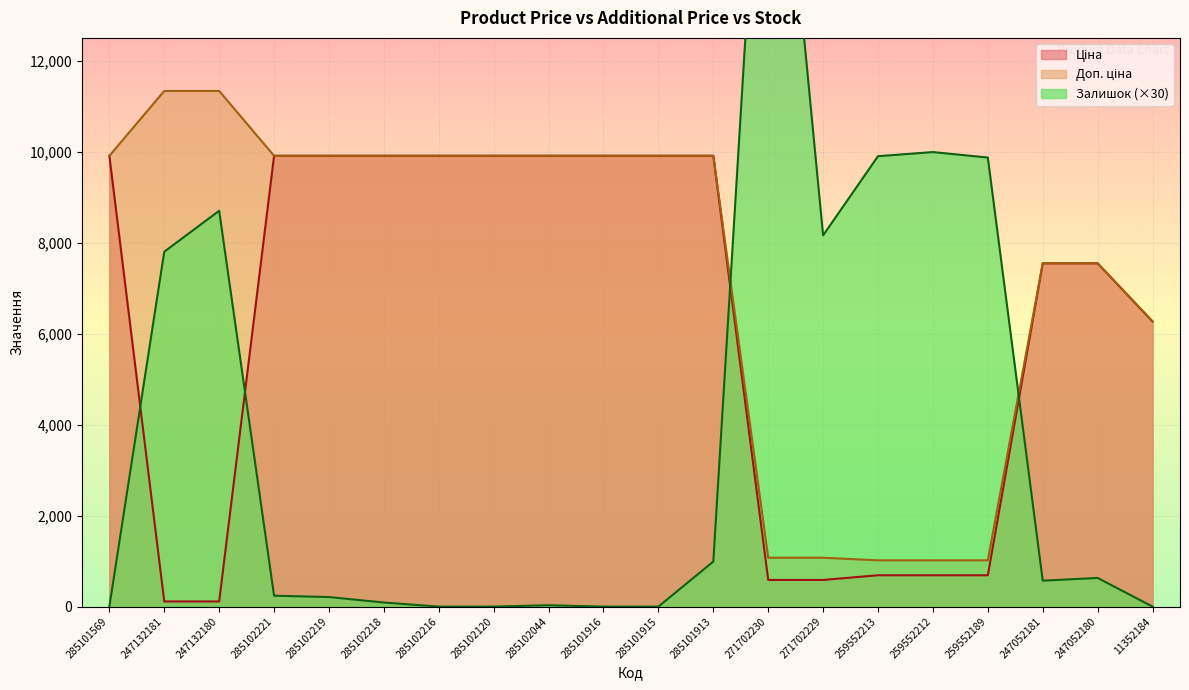

What is the label of the 4th point from the right?

259552189